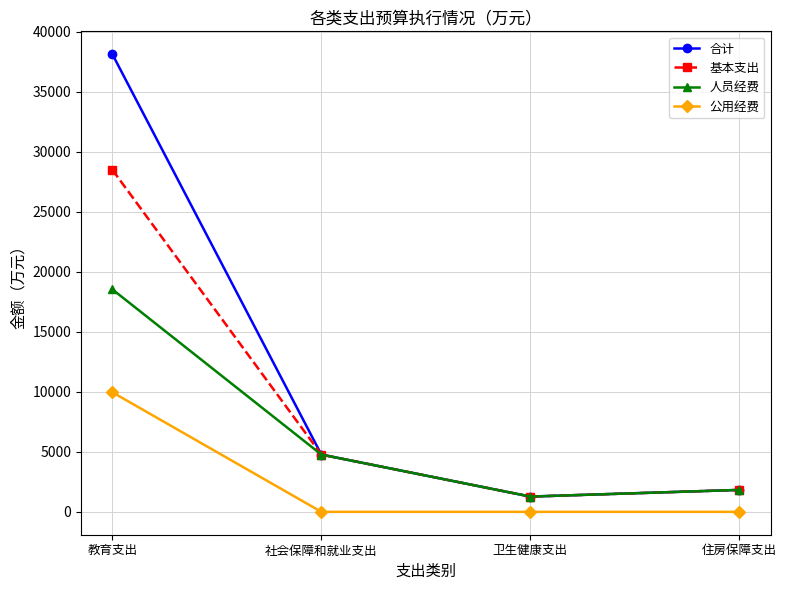

True or false: 公用经费 has more than 2 points higher than both neighbors.

False